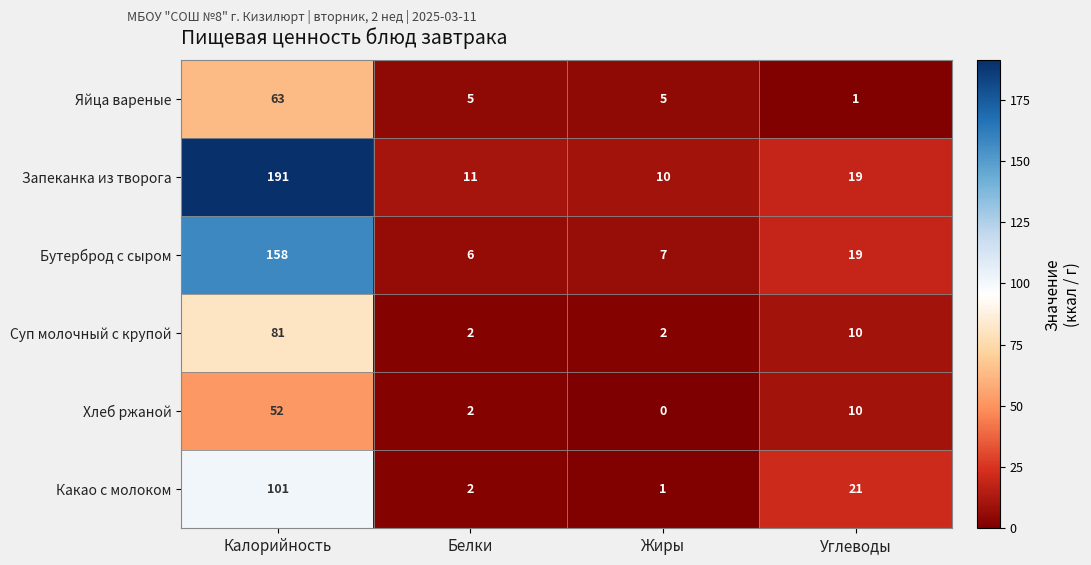

Count the number of categories in the chart.

4